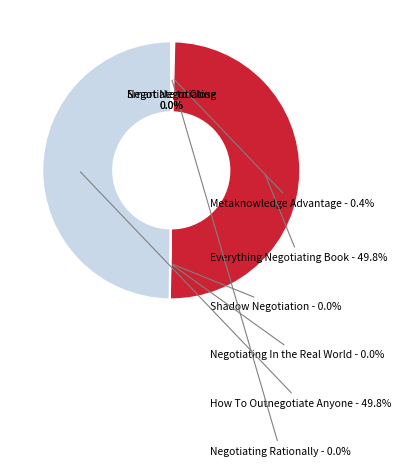

What percentage is the How To Outnegotiate Anyone slice, to the nearest percent?

50%